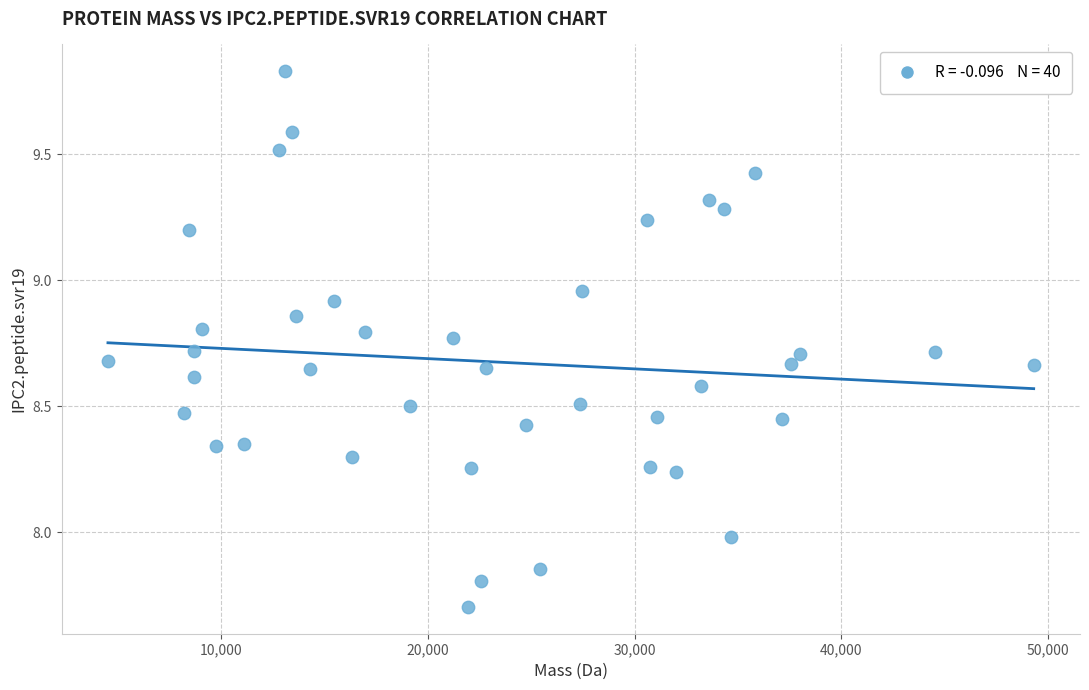

What is the range of Y values (max minus min)?

2.1